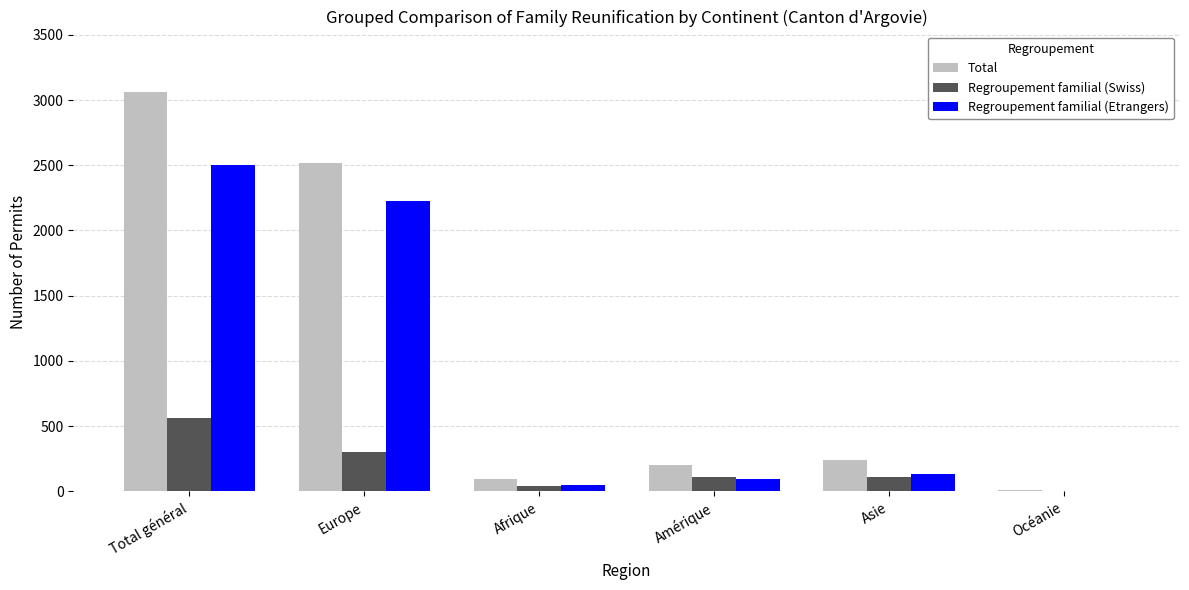

What is the difference between the Regroupement familial (Swiss) values at Afrique and Total général?

518